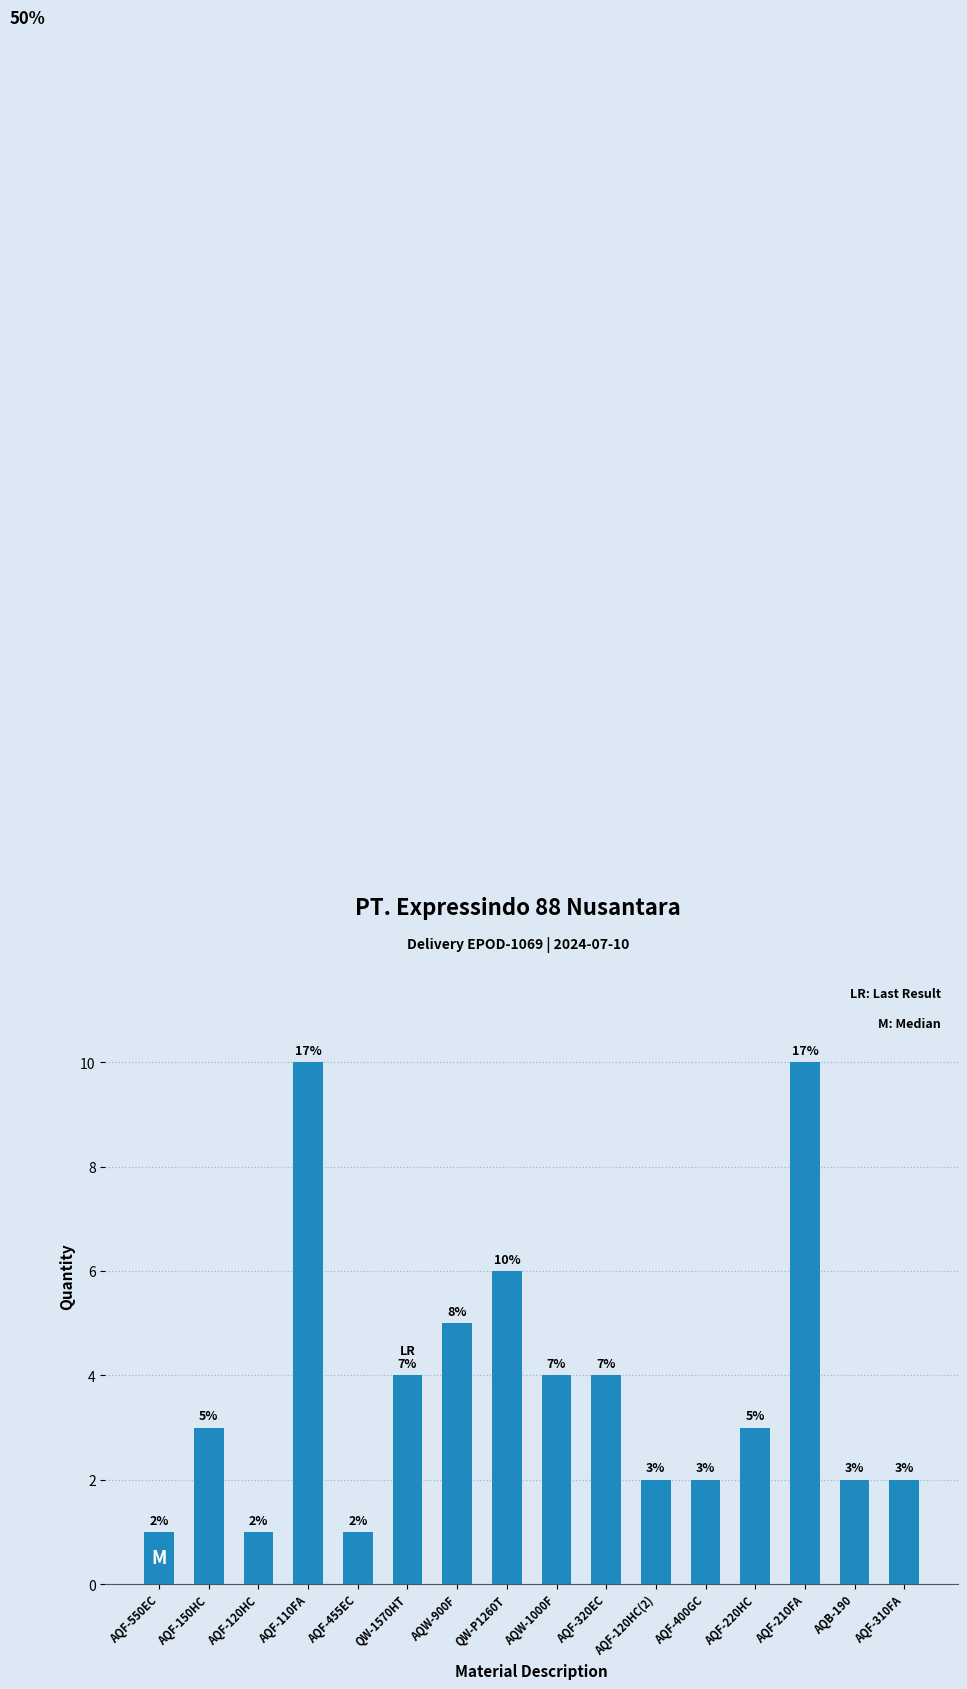

What position from the left is AQF-400GC?

12